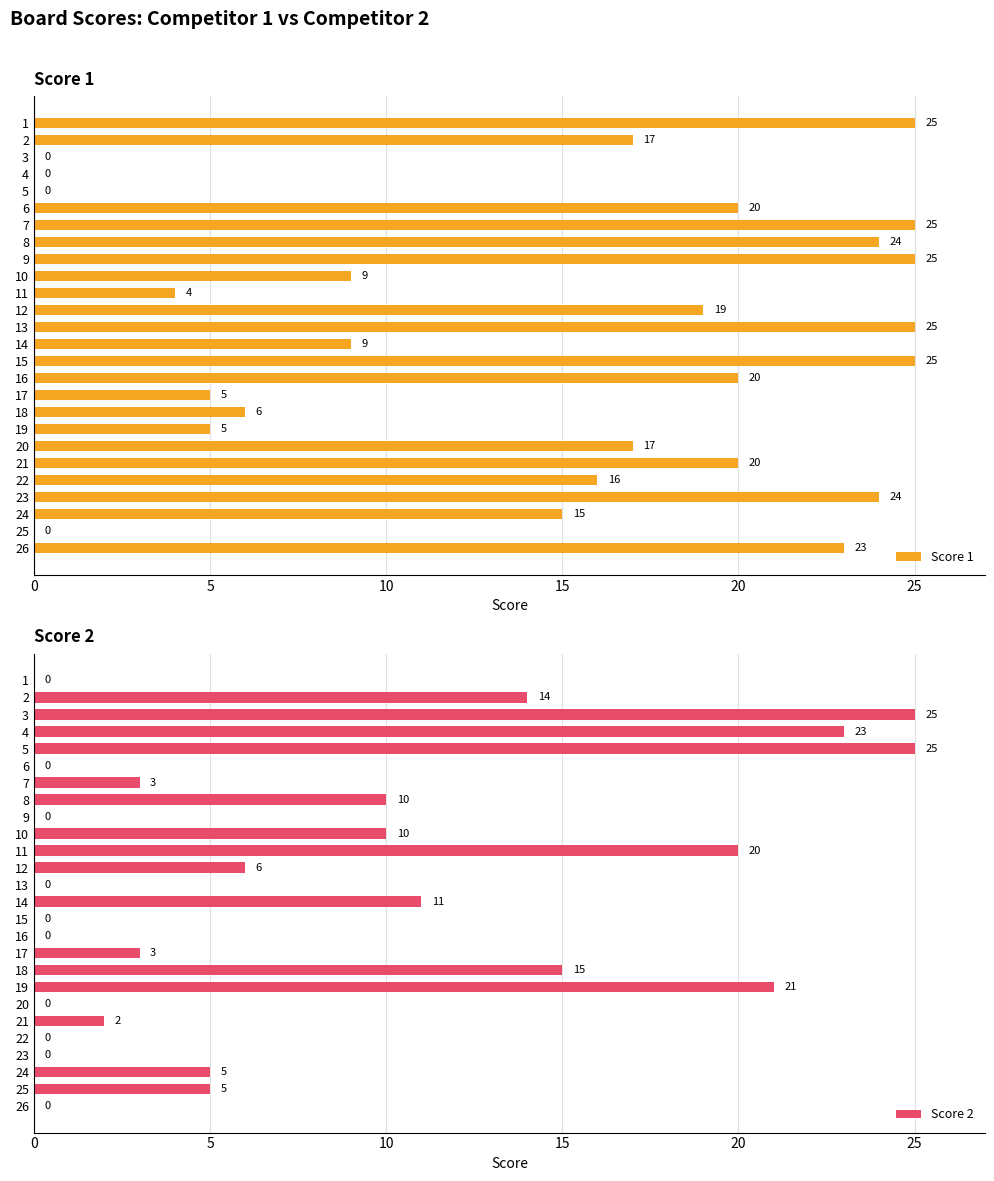

True or false: Score 1 has a value of 9 at 10.

True